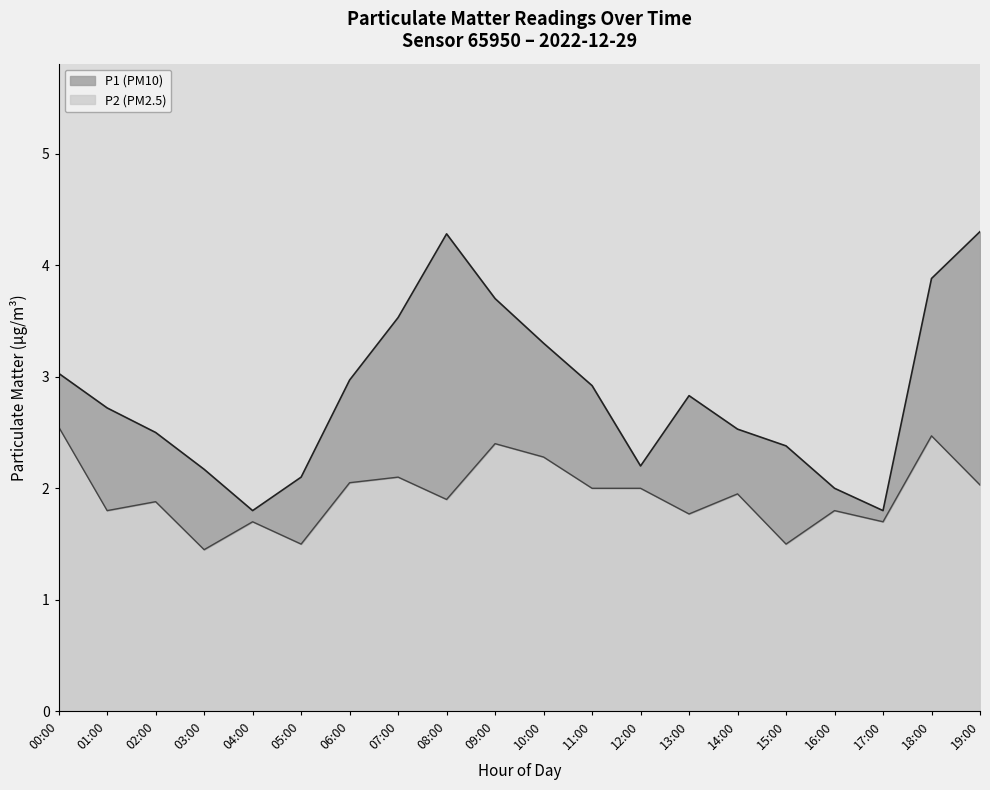

What is the highest value of the P2 series?

2.5